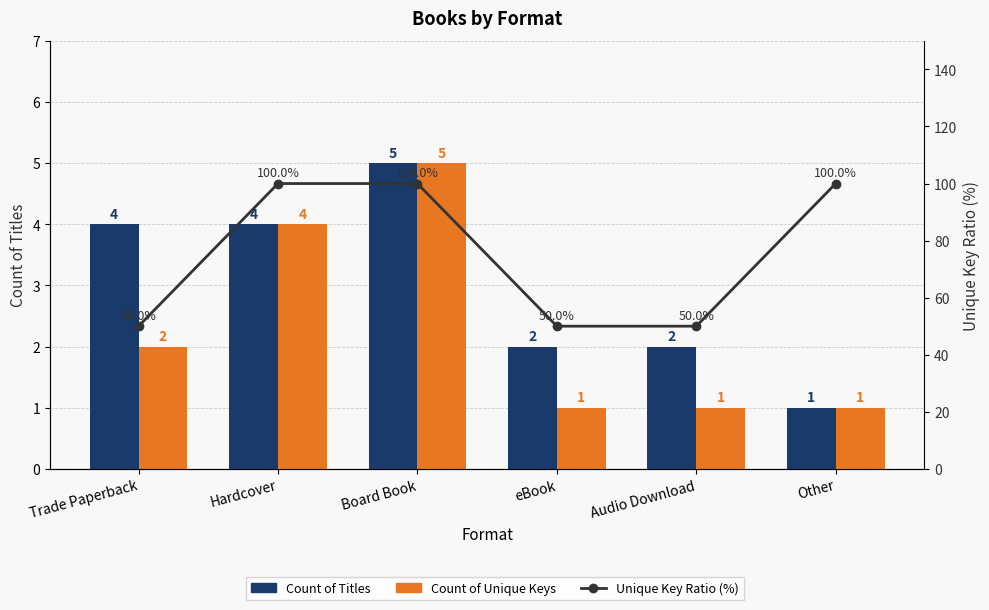

Reading left to right, extract all data points from this chart.

Count of Titles: Trade Paperback=4	Hardcover=4	Board Book=5	eBook=2	Audio Download=2	Other=1
Count of Unique Keys: Trade Paperback=2	Hardcover=4	Board Book=5	eBook=1	Audio Download=1	Other=1
Unique Key Ratio (%): Trade Paperback=50	Hardcover=100	Board Book=100	eBook=50	Audio Download=50	Other=100